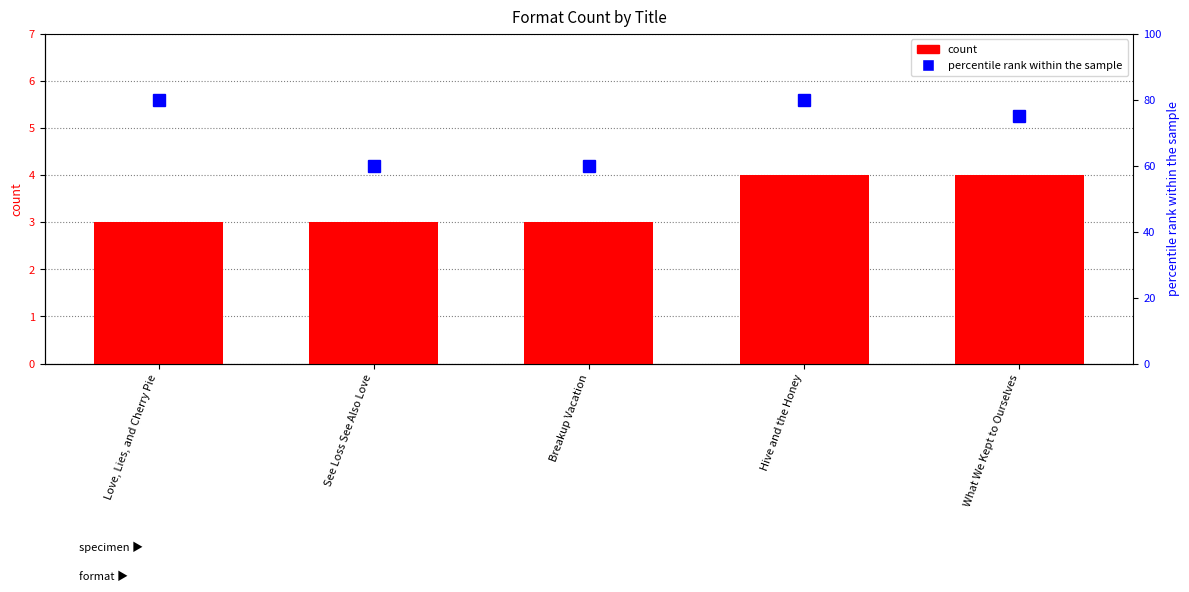

Reading left to right, transcribe all the data shown in this chart.

count: 3	3	3	4	4
percentile rank within the sample: 80	60	60	80	75